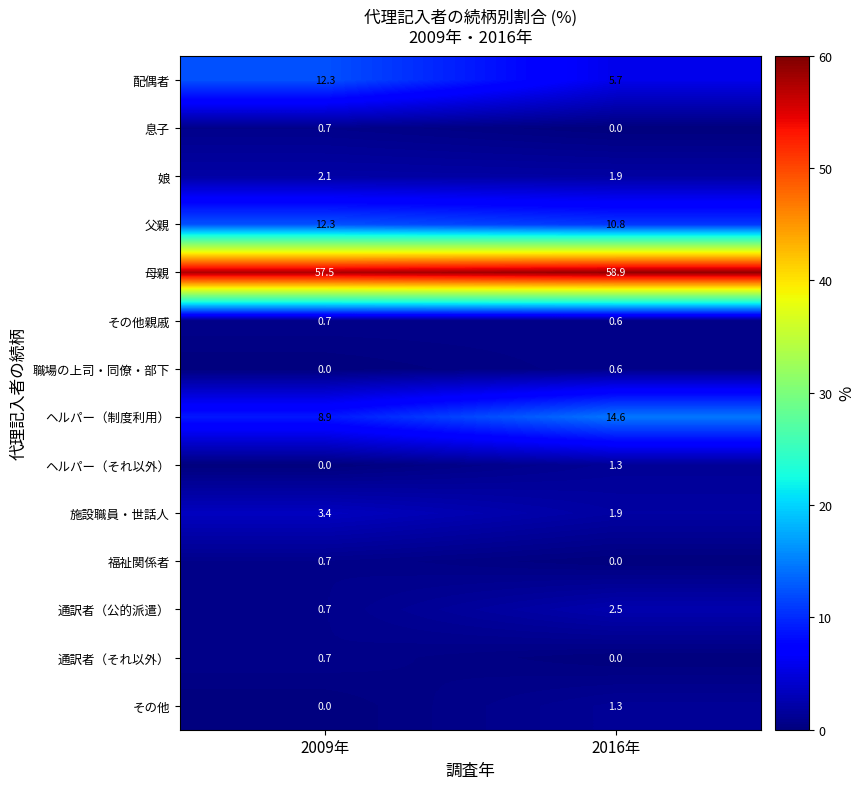

List the labels in order of ヘルパー（それ以外） value, smallest first.

2009年, 2016年